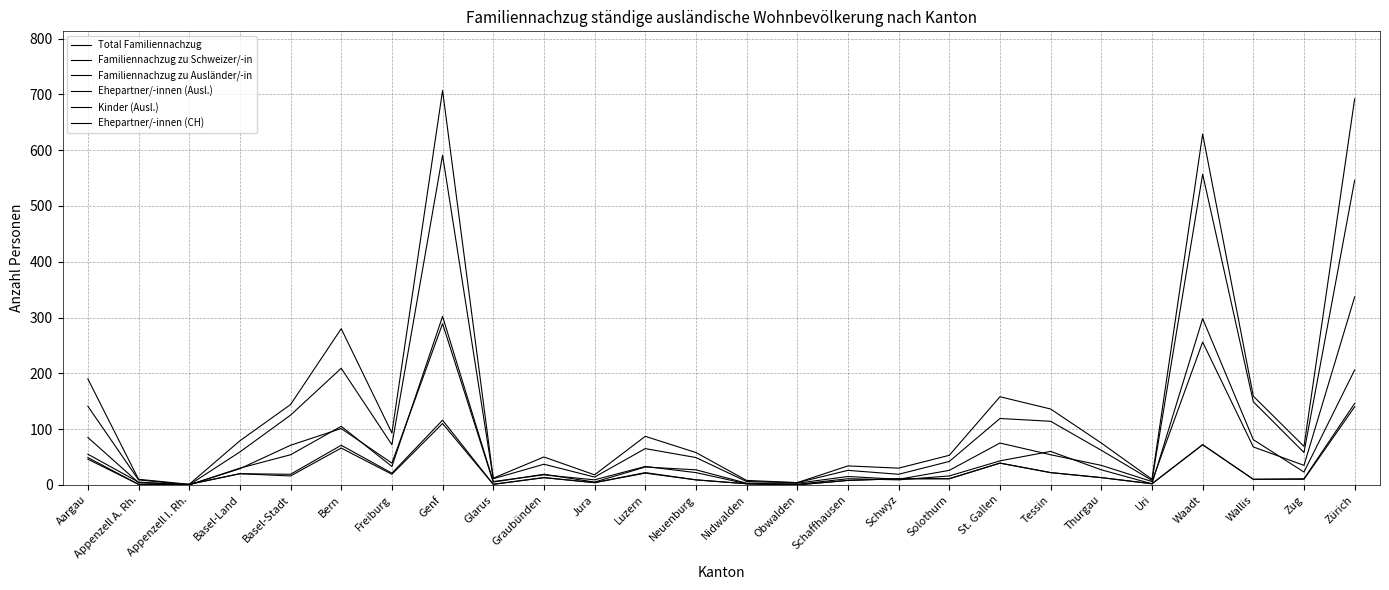

What is the spread (max minus min) of values at Zug?

59